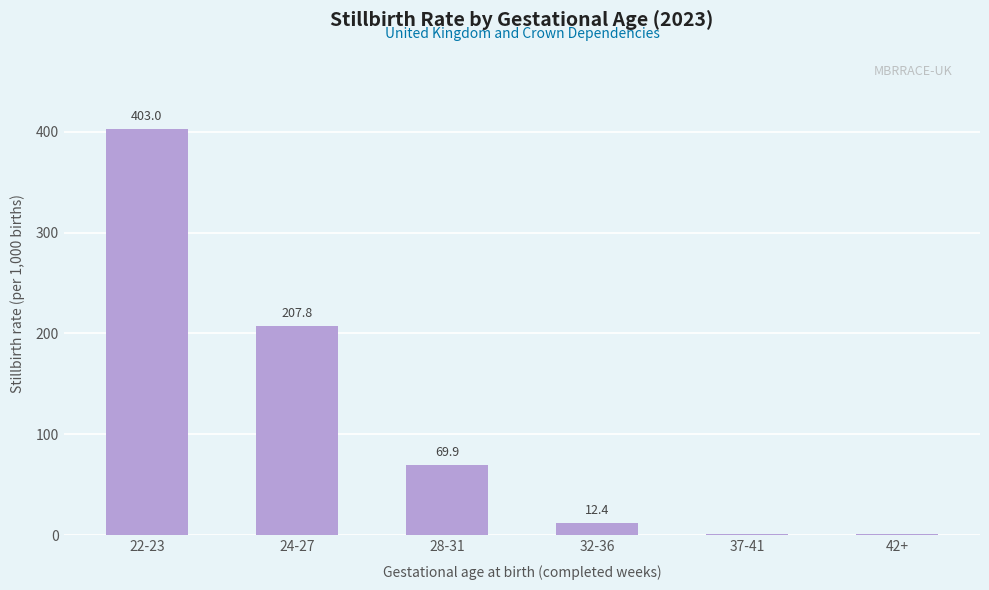

Where does the data first go above 69?

22-23